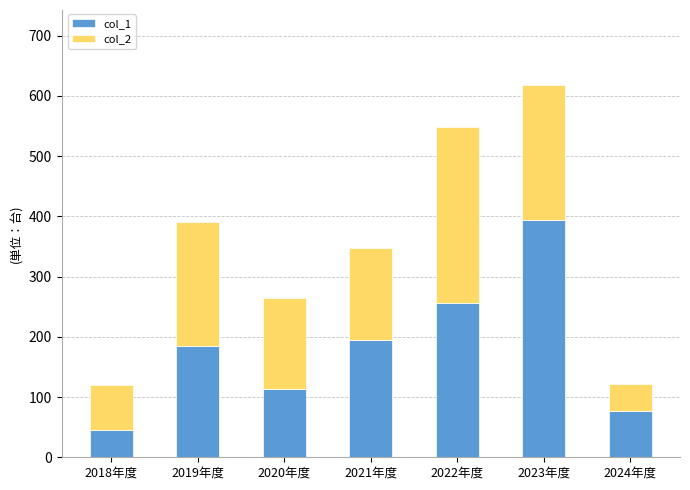

How many data points does each series have?

7